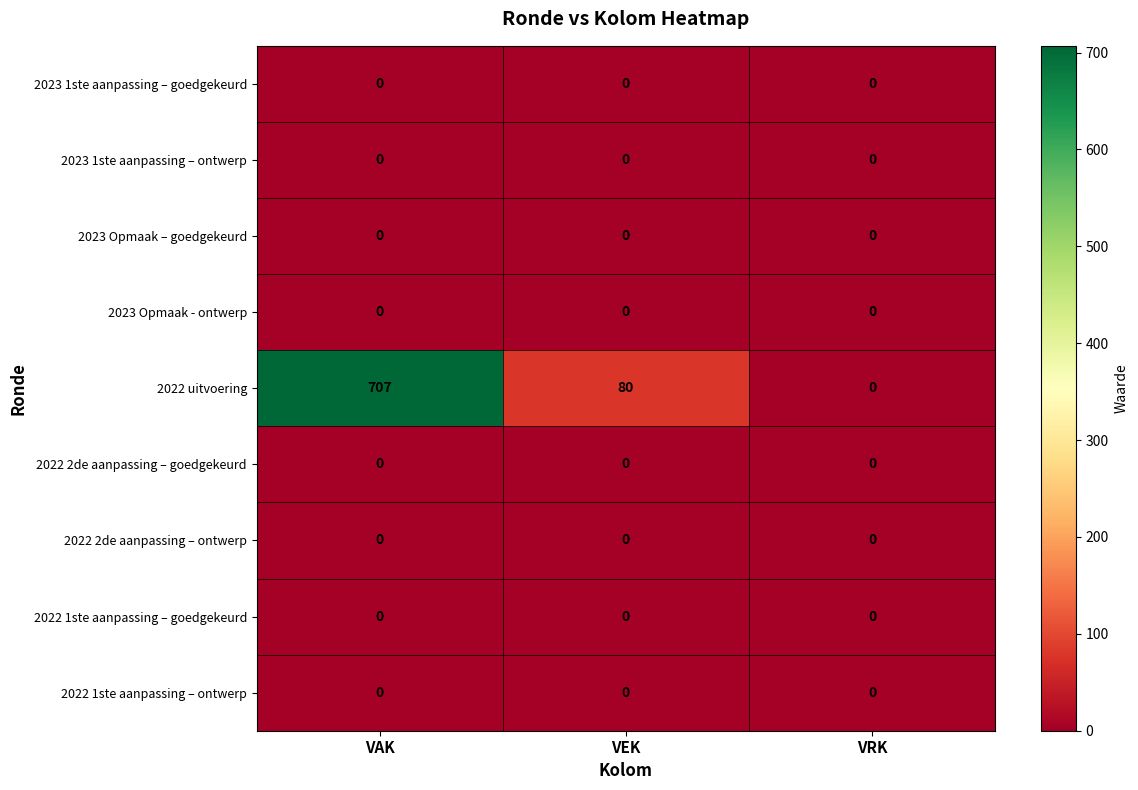

At which category is the sum across all series the highest?

VAK